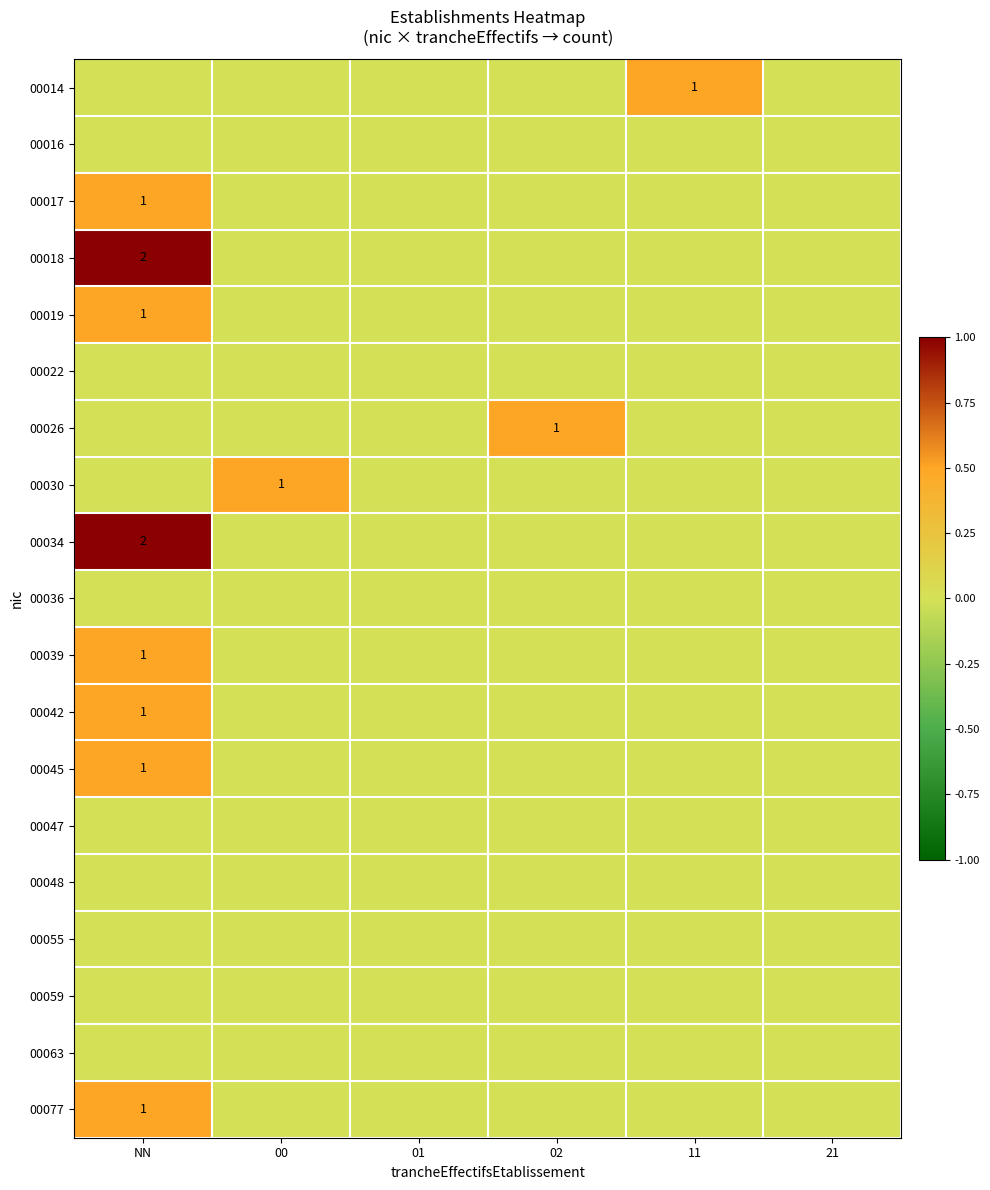

Between 00 and 01, which is larger?

00